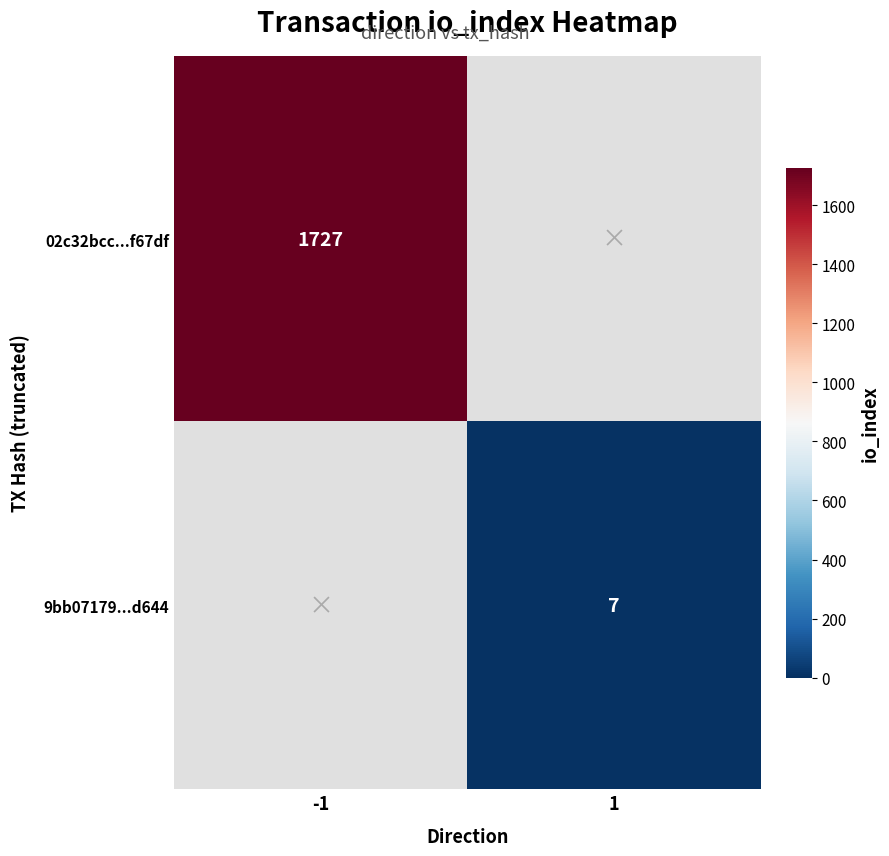

The value of 02c32bcc...f67df at -1 is 1727. True or false?

True